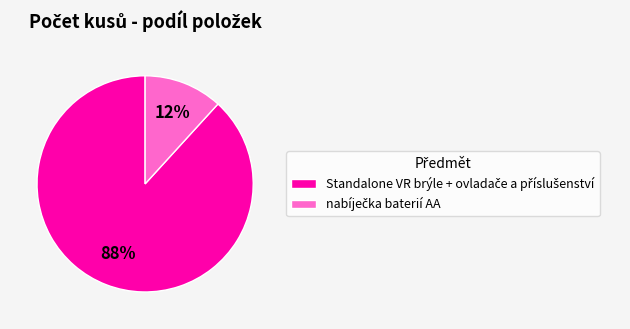

To the nearest percent, what is the average slice percentage?

50%